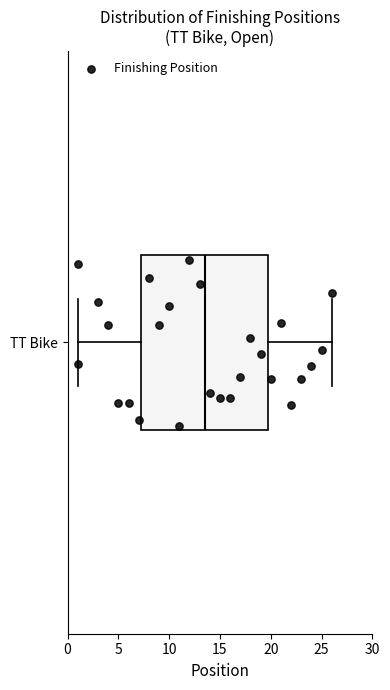

Where does the right whisker of the box for TT Bike end on the x-axis? The values are not printed on the chart, so give them approximately, as read against the axis.

26.0